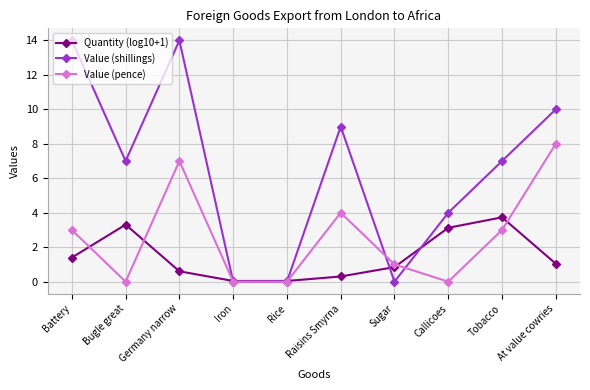

What is the highest value of the Value (pence) series?

8.0